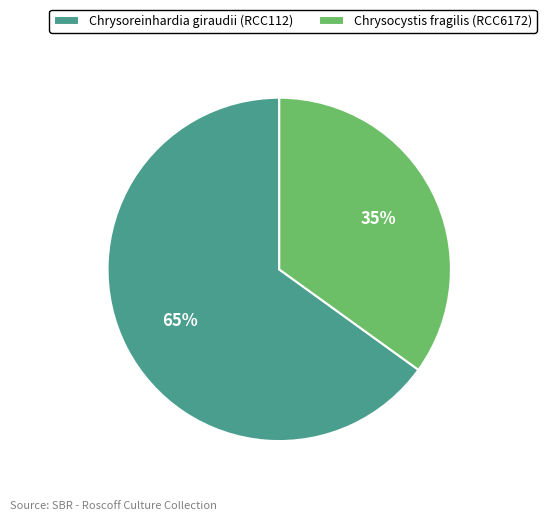

Which has a higher value, Chrysocystis fragilis (RCC6172) or Chrysoreinhardia giraudii (RCC112)?

Chrysoreinhardia giraudii (RCC112)